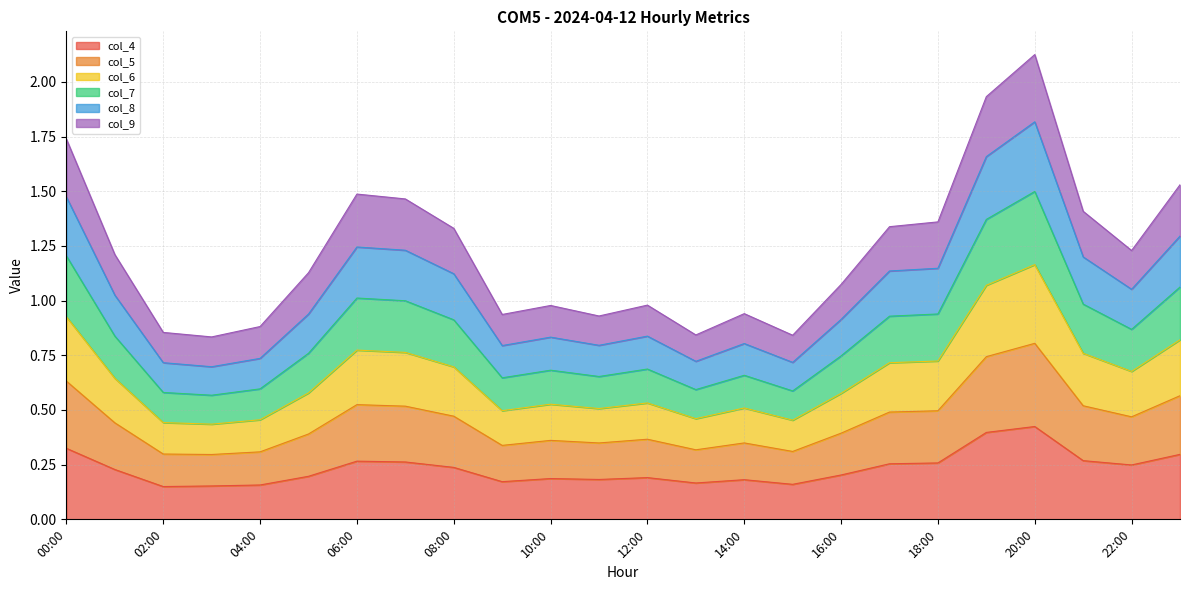

What is the total value across all series at 06:00?

1.5